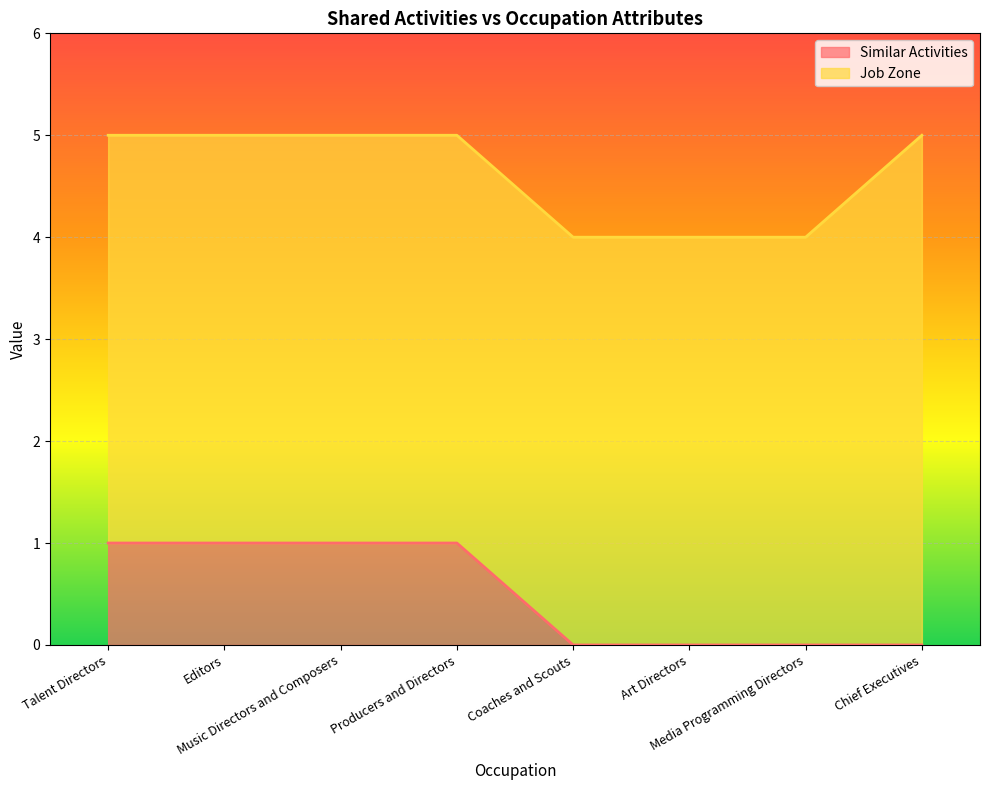

At which category does the chart reach its minimum across all series?

Coaches and Scouts